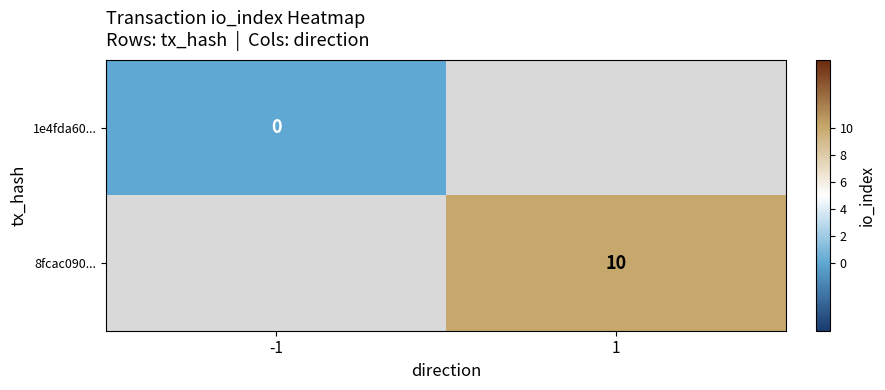

The 8fcac090... series shows 10 at 1. True or false?

True